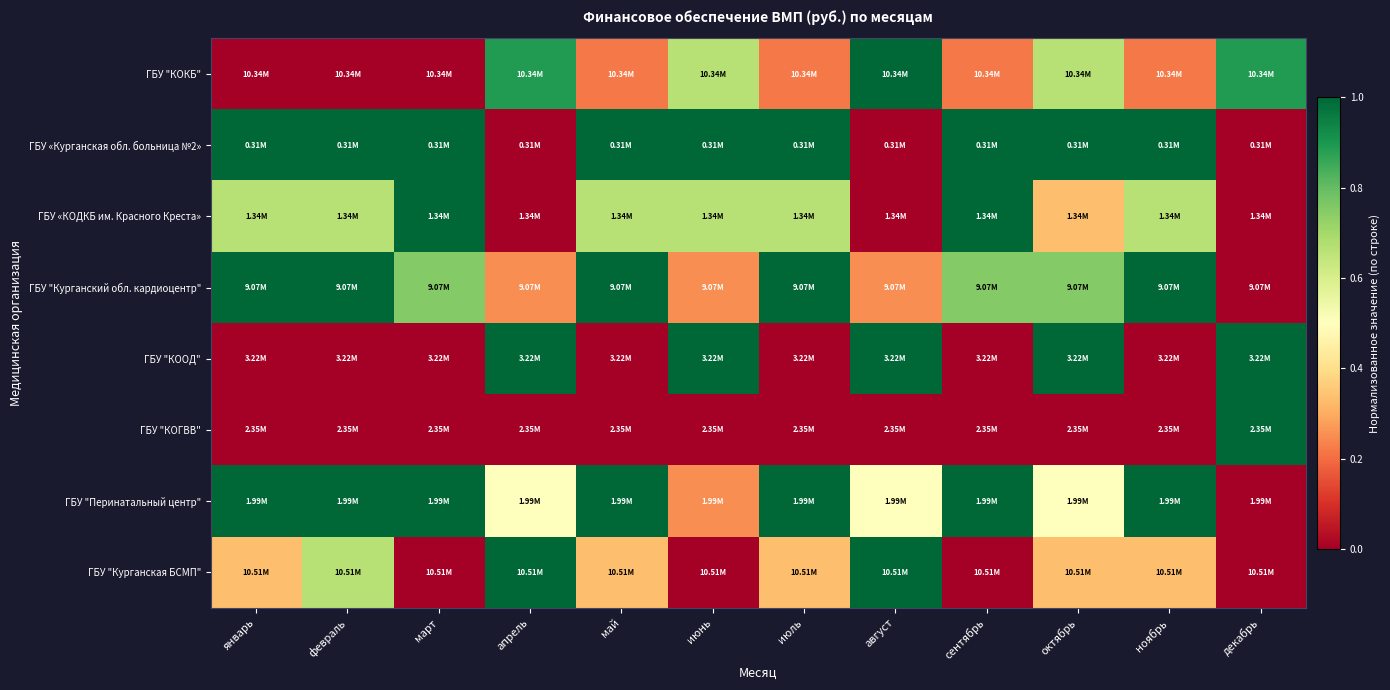

What is the total value across all series at июль?

4.2